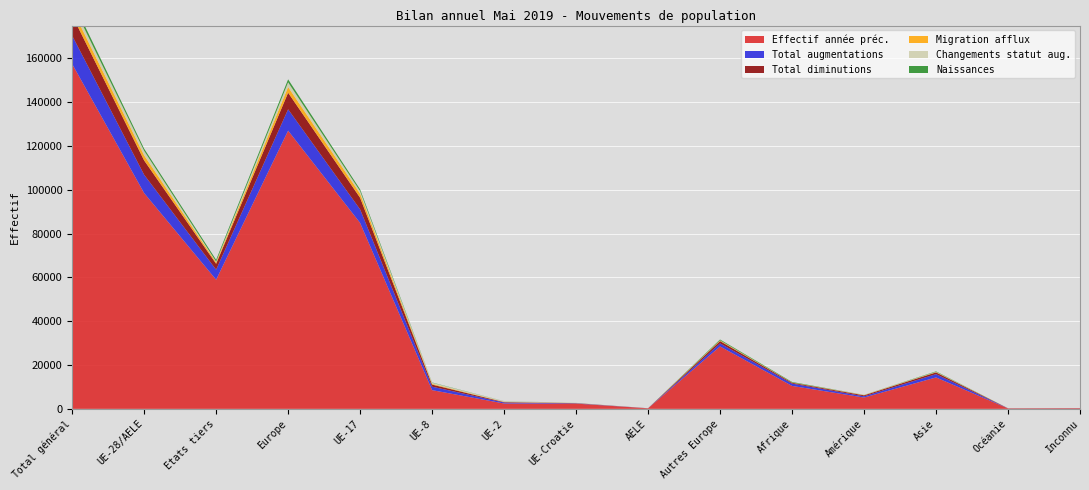

Reading left to right, extract all data points from this chart.

Total augmentations: 12946	8356	4590	9751	6182	1586	440	128	20	1395	1073	563	1507	27	25
Migration afflux: 2985	2323	662	2606	1867	330	101	22	3	283	112	112	146	6	3
Effectif année préc.: 157463	98515	58948	127012	84896	8540	2450	2390	239	28497	10473	5162	14341	199	276
Total diminutions: 9242	6547	2695	7580	5302	948	192	93	12	1033	374	454	792	27	15
Changements statut aug.: 2405	2082	323	2167	1172	517	315	74	4	85	14	81	139	3	1
Naissances: 1785	954	831	1324	790	116	31	15	2	370	236	26	193	4	2